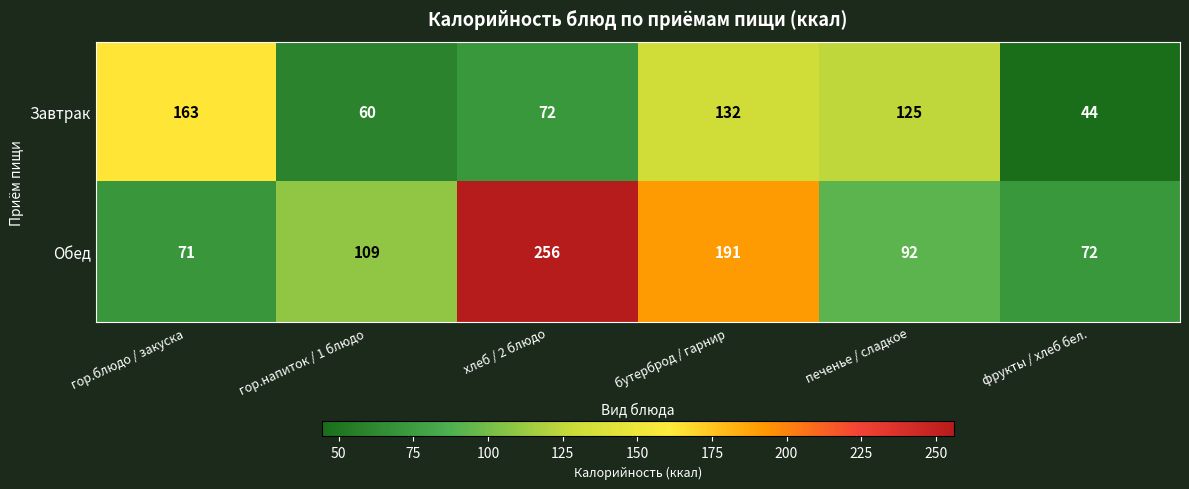

What is the difference between the second highest and second lowest values in the Обед series?

119